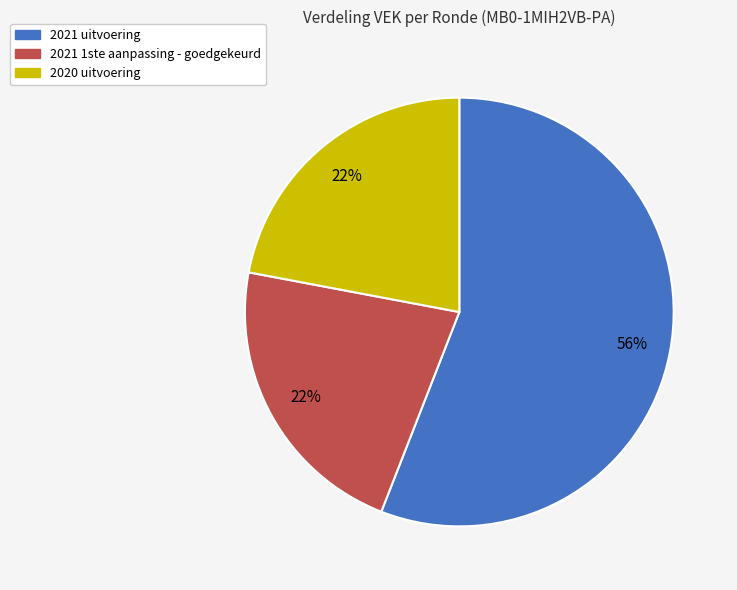

To the nearest percent, what portion does 2021 uitvoering represent?

56%